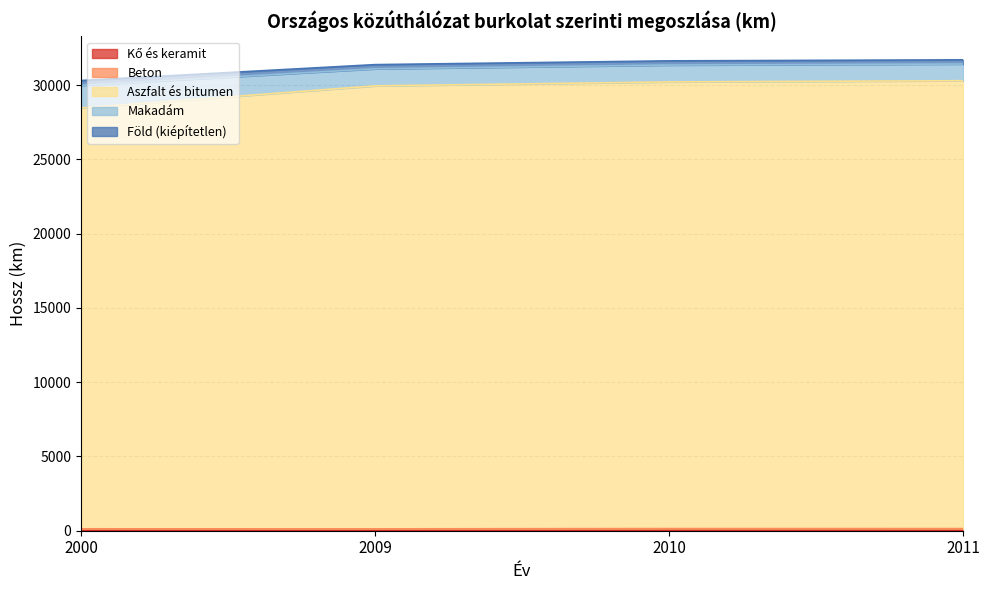

At how many categories does at least one series exceed 17390?

4